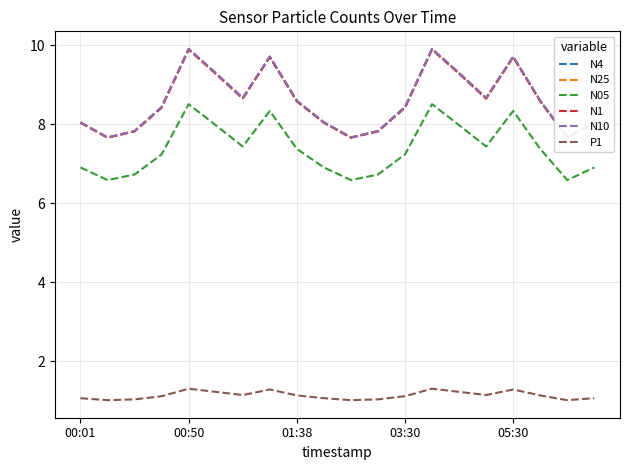

How many lines are shown in the chart?

6